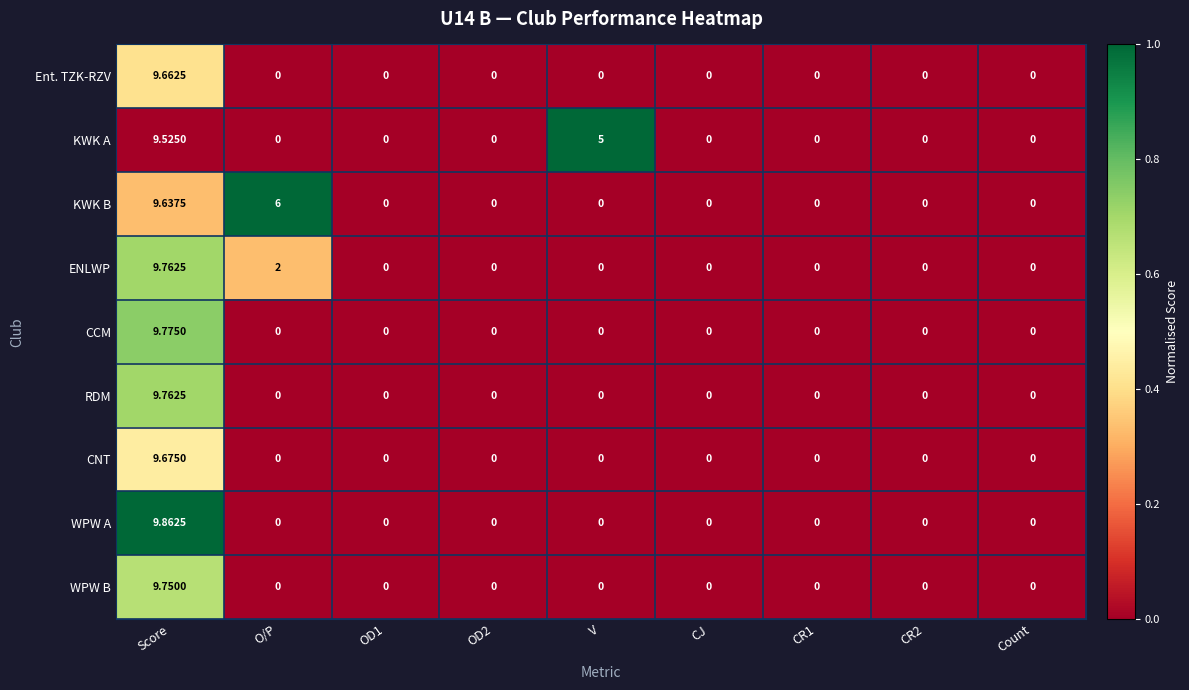

Which series changed the most between OD1 and V?

KWK A